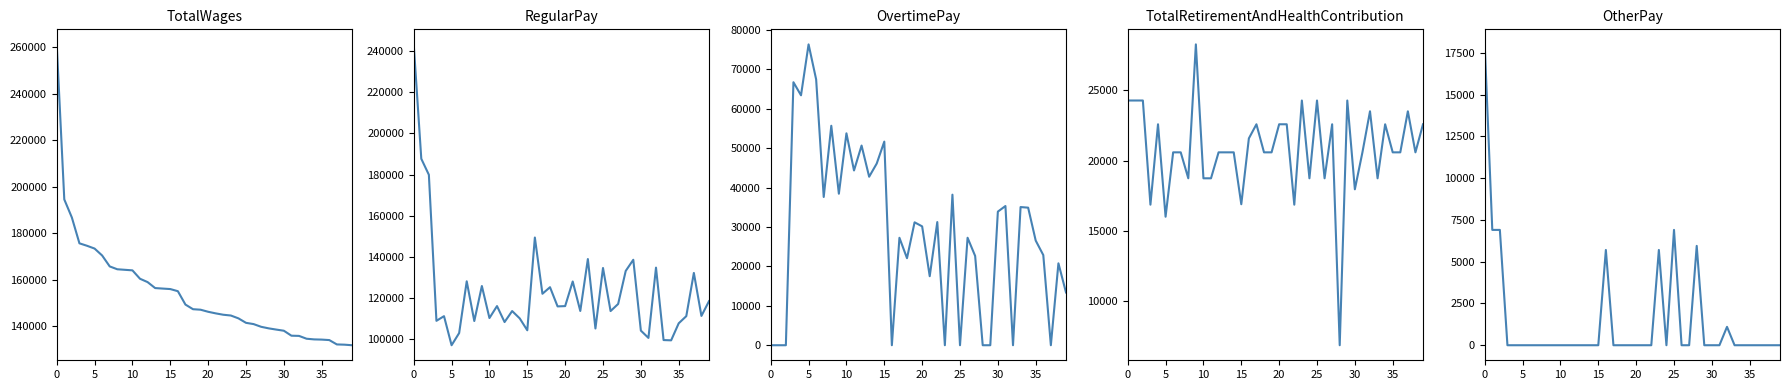

Where do OvertimePay and TotalRetirementAndHealthContribution first cross each other?

10 and 15